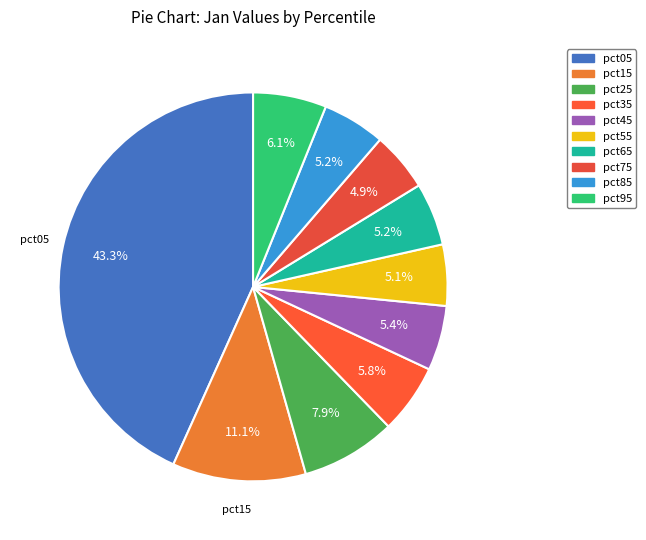

The pct45 slice represents 5% of the pie. True or false?

True